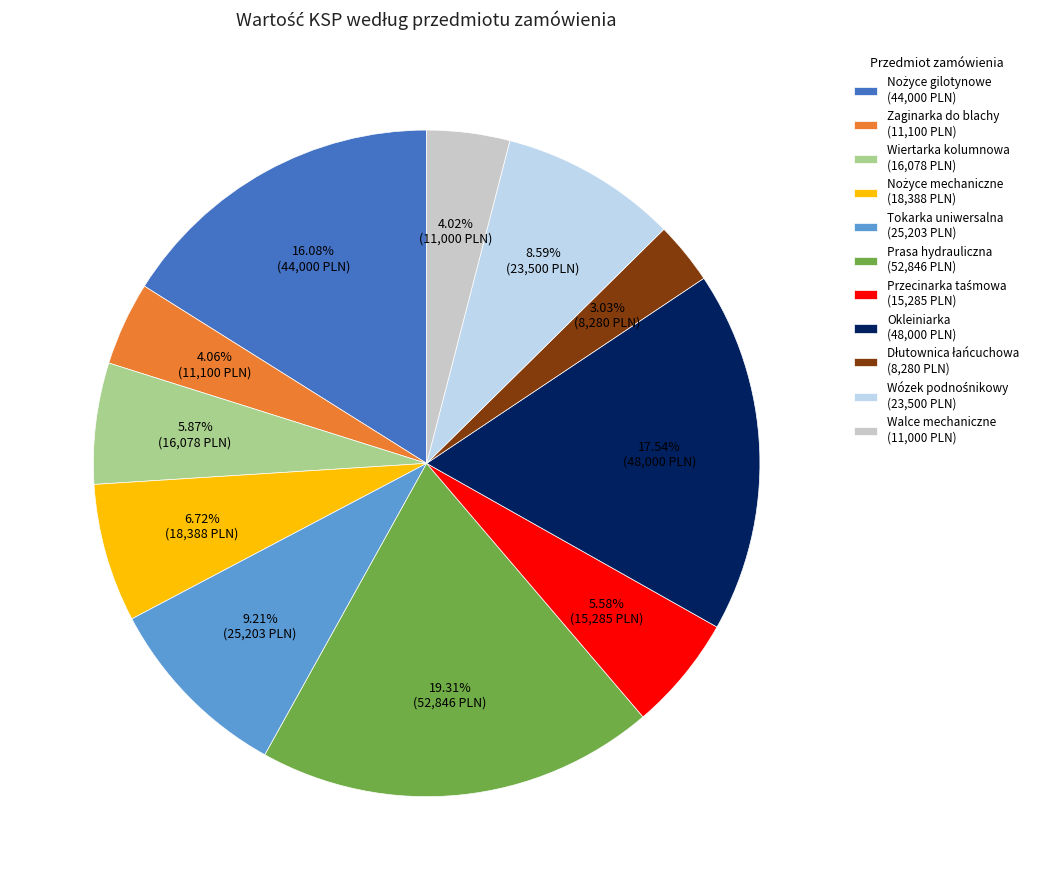

Combined, do Prasa hydrauliczna (52,846 PLN) and Okleiniarka (48,000 PLN) account for over 50%?

No